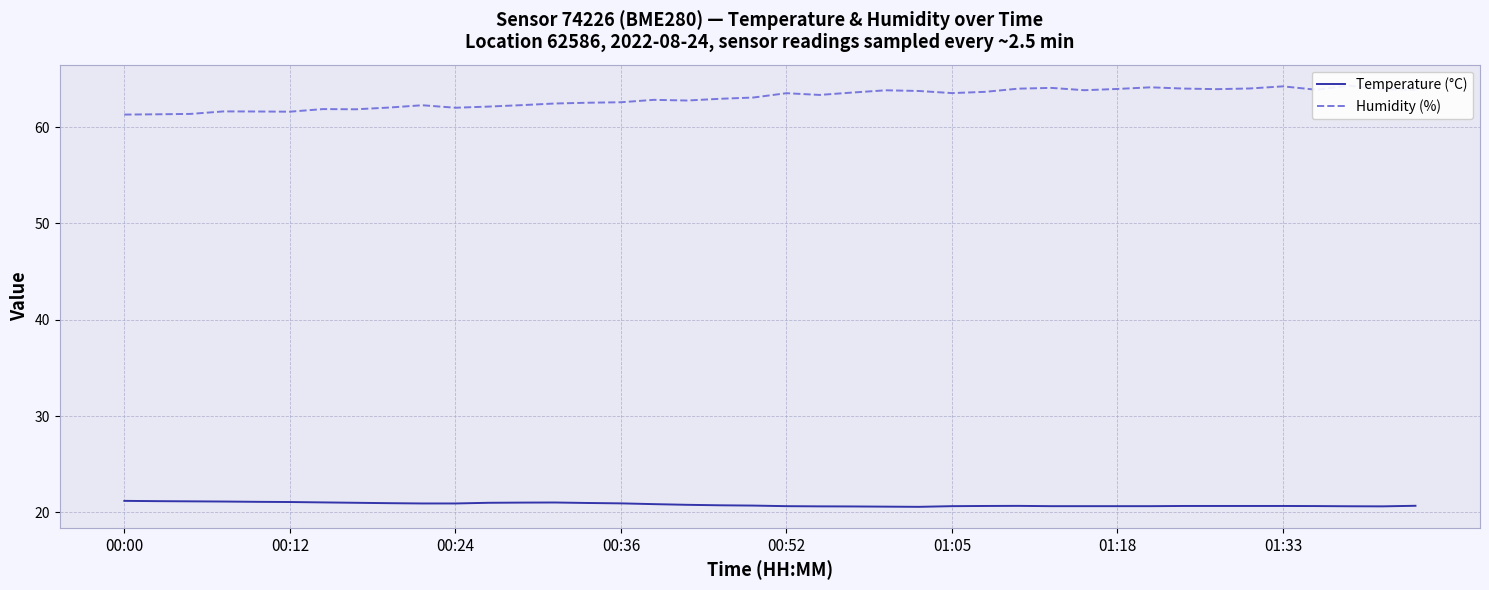

What is the difference between the Humidity (%) values at 9 and 39?

1.6